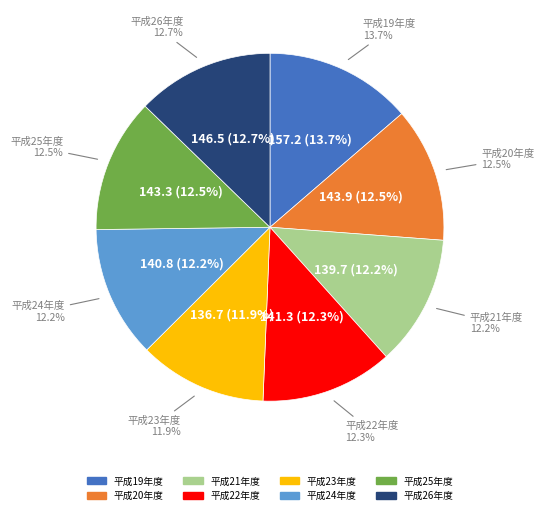

How much of the chart is everything except 平成24年度?

87.8%